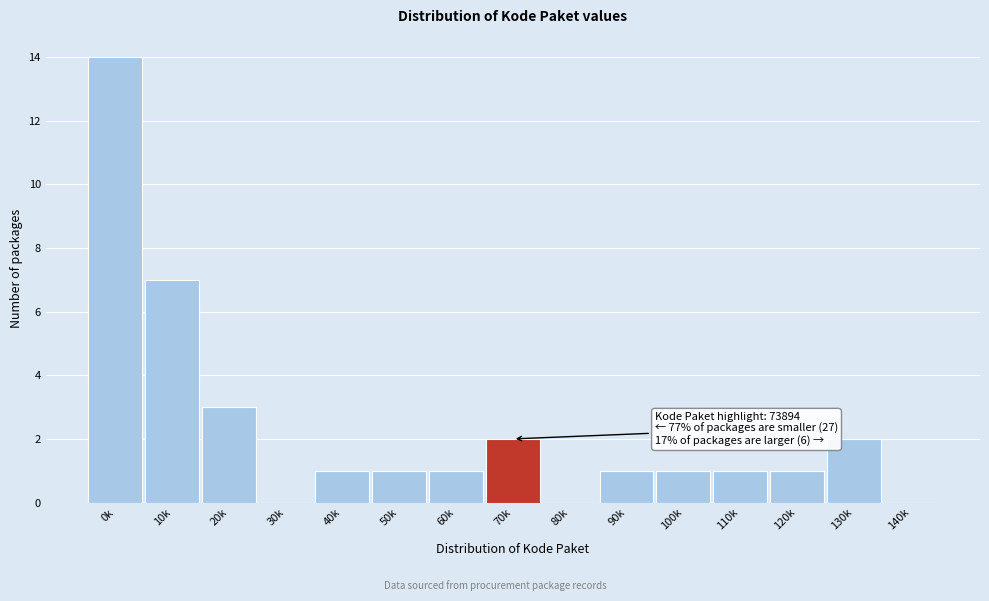

Reading left to right, extract all data points from this chart.

0k=14	10k=7	20k=3	30k=0	40k=1	50k=1	60k=1	70k=2	80k=0	90k=1	100k=1	110k=1	120k=1	130k=2	140k=0